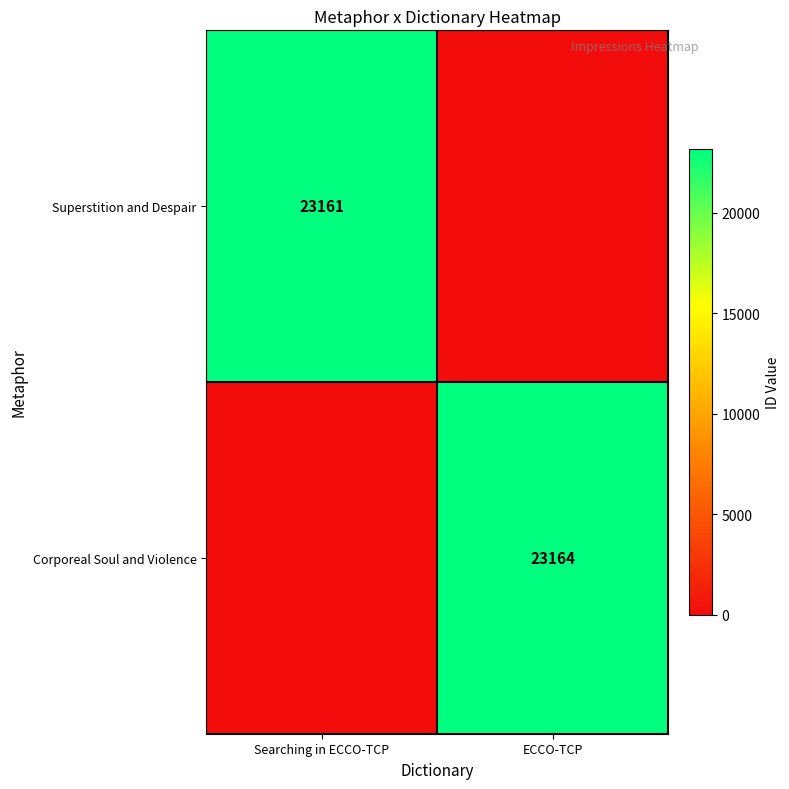

Is it true that Superstition and Despair equals 38746 at Searching in ECCO-TCP?

False